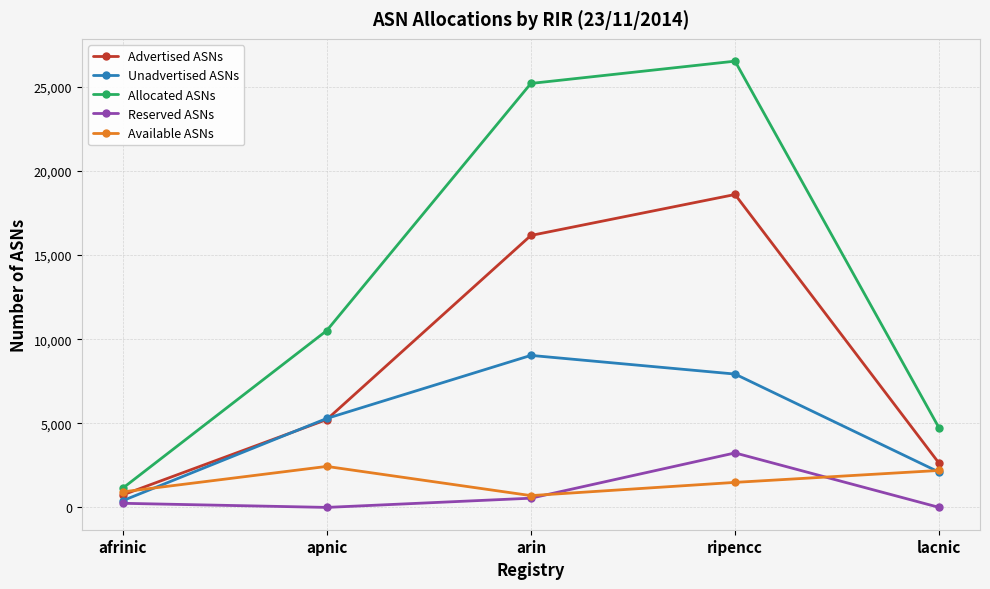

Which series changed the most between apnic and lacnic?

Allocated ASNs